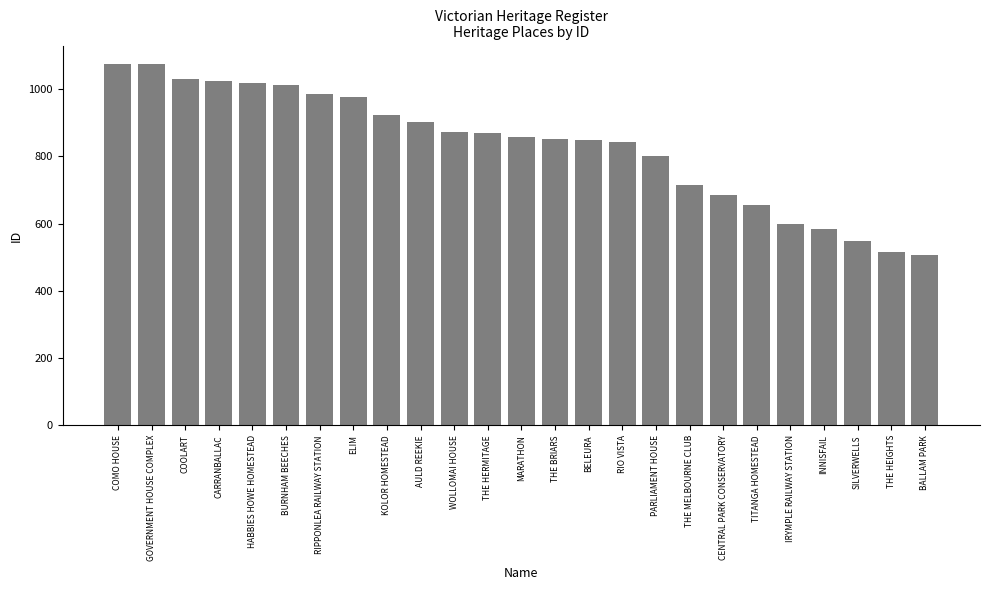

The value at PARLIAMENT HOUSE is 802. True or false?

True